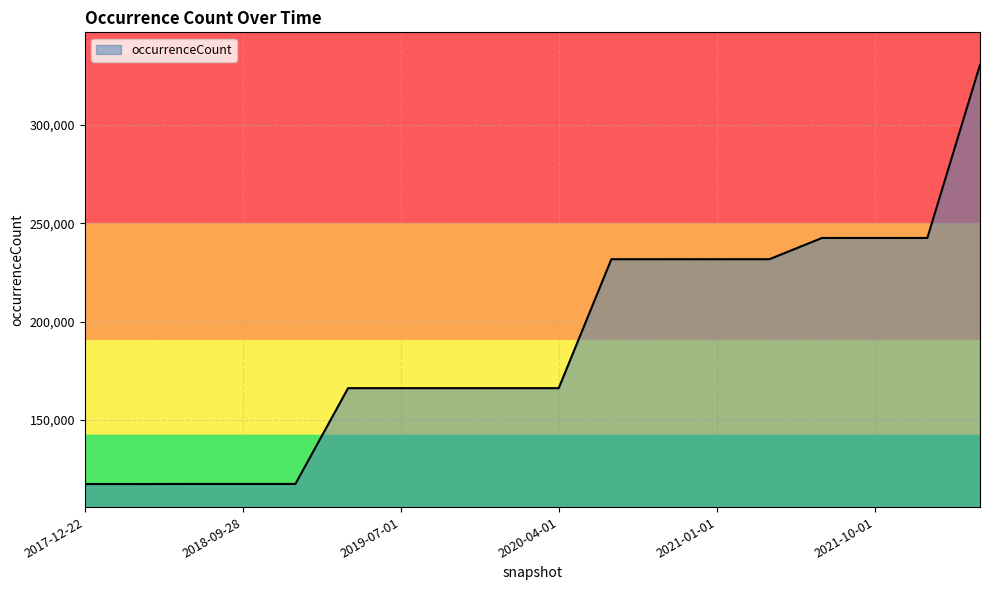

What is the average value?

189019